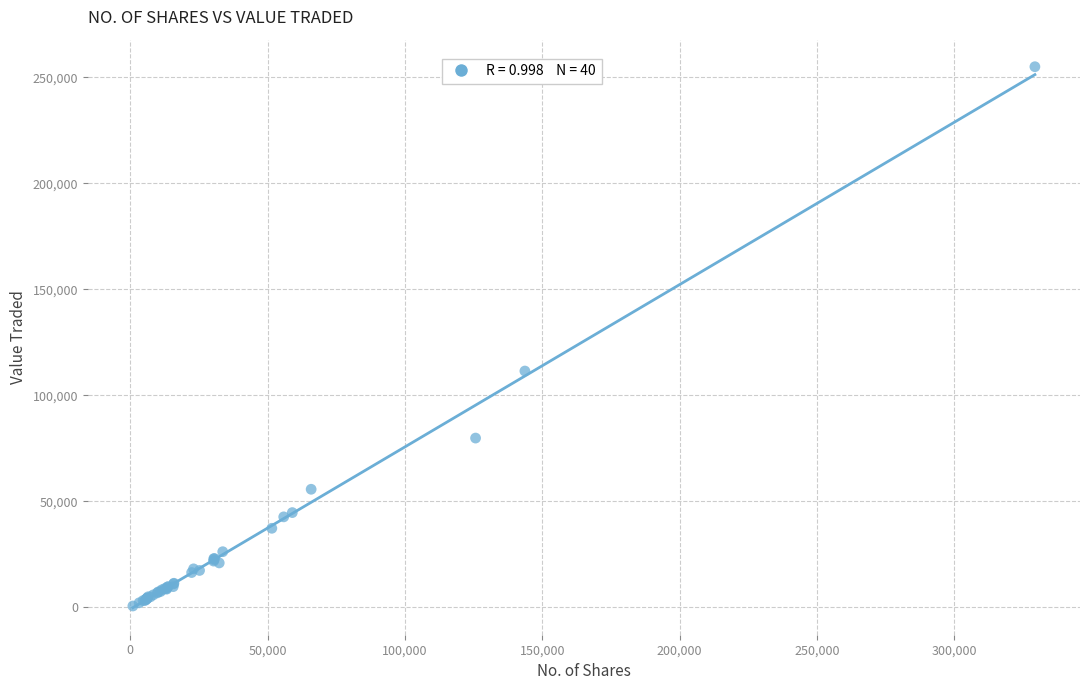

What Y value in the scatter plot is closest to 127819?

111467